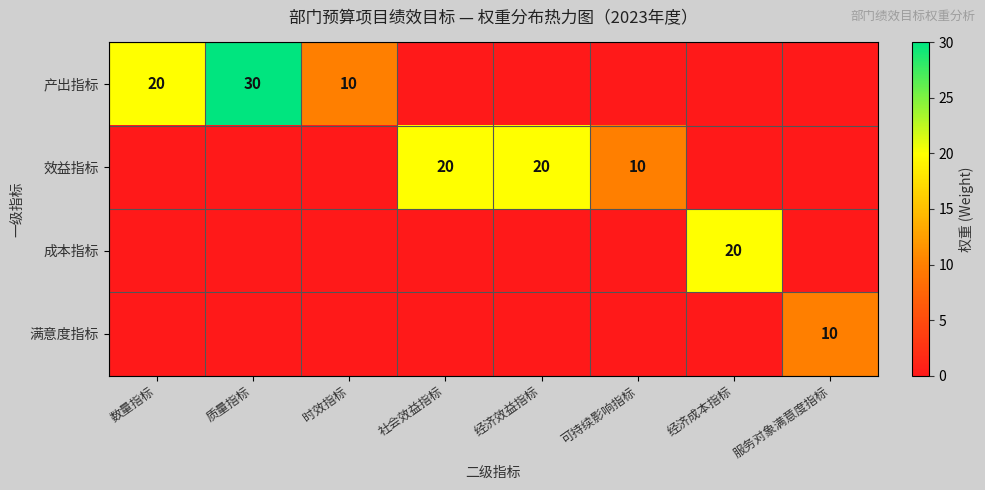

Count the 效益指标 values in the range 0 to 20.

8